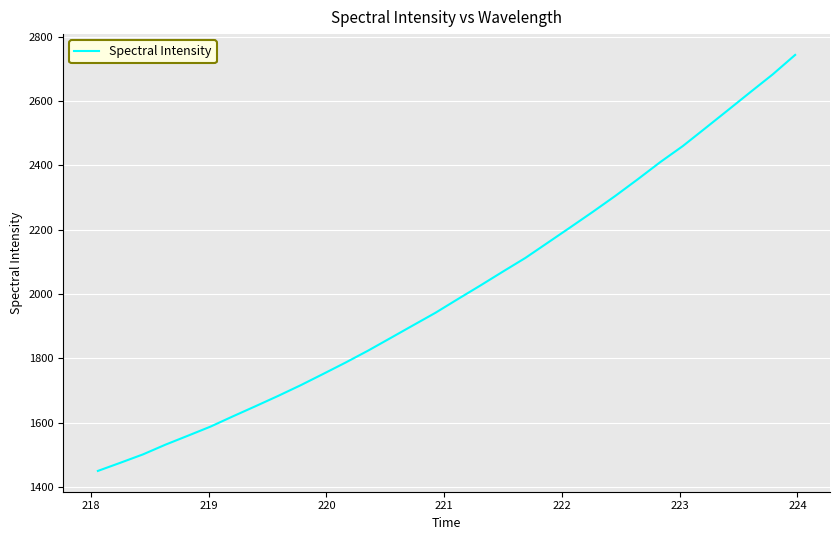

What is the maximum value shown in the chart?

2743.4